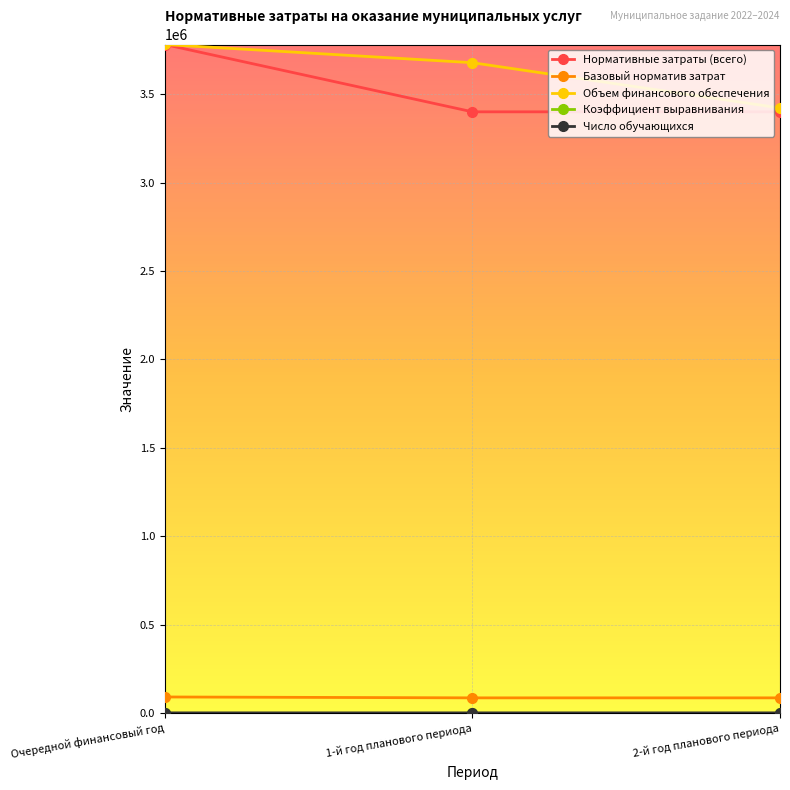

True or false: Нормативные затраты (всего) has a value of 1380902.7 at Очередной финансовый год.

False